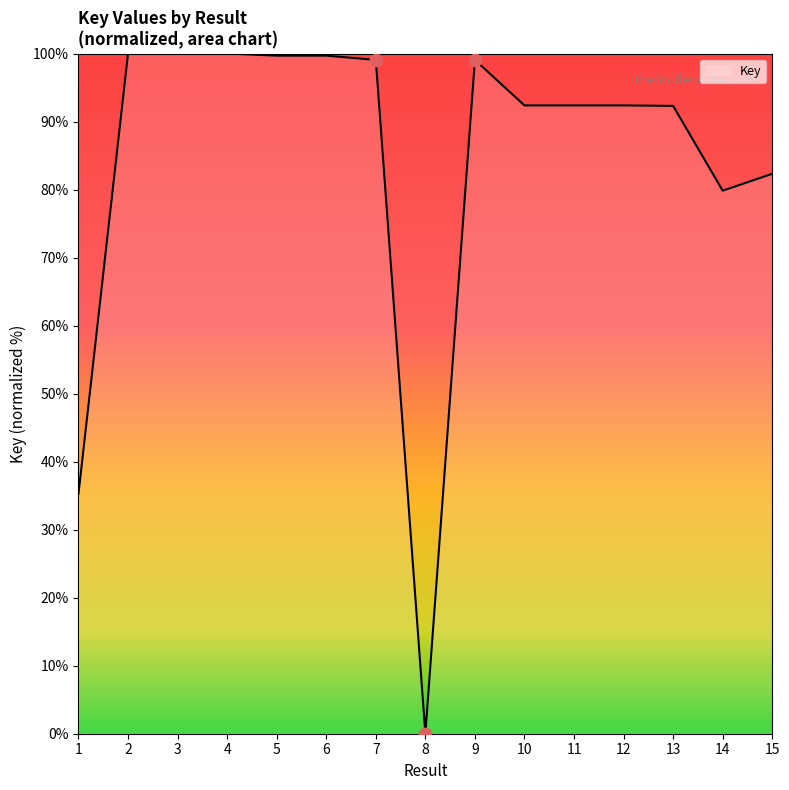

Between 8 and 10, which is larger?

10